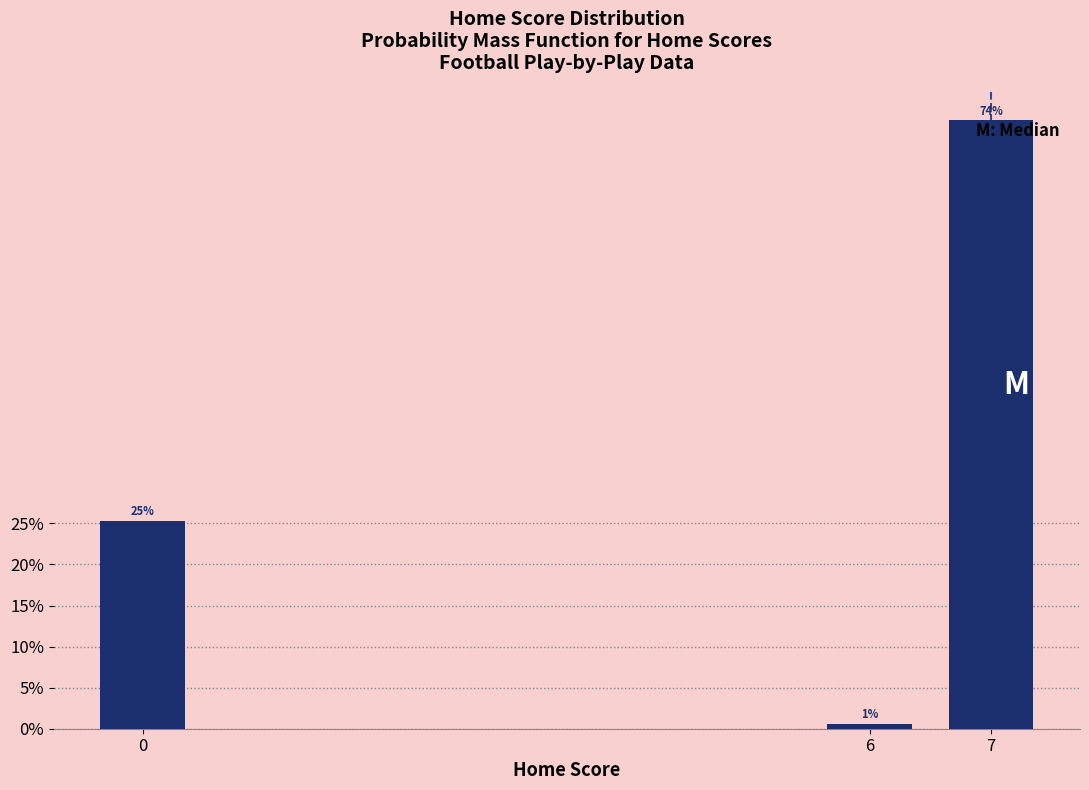

How many bars are there in total?

3